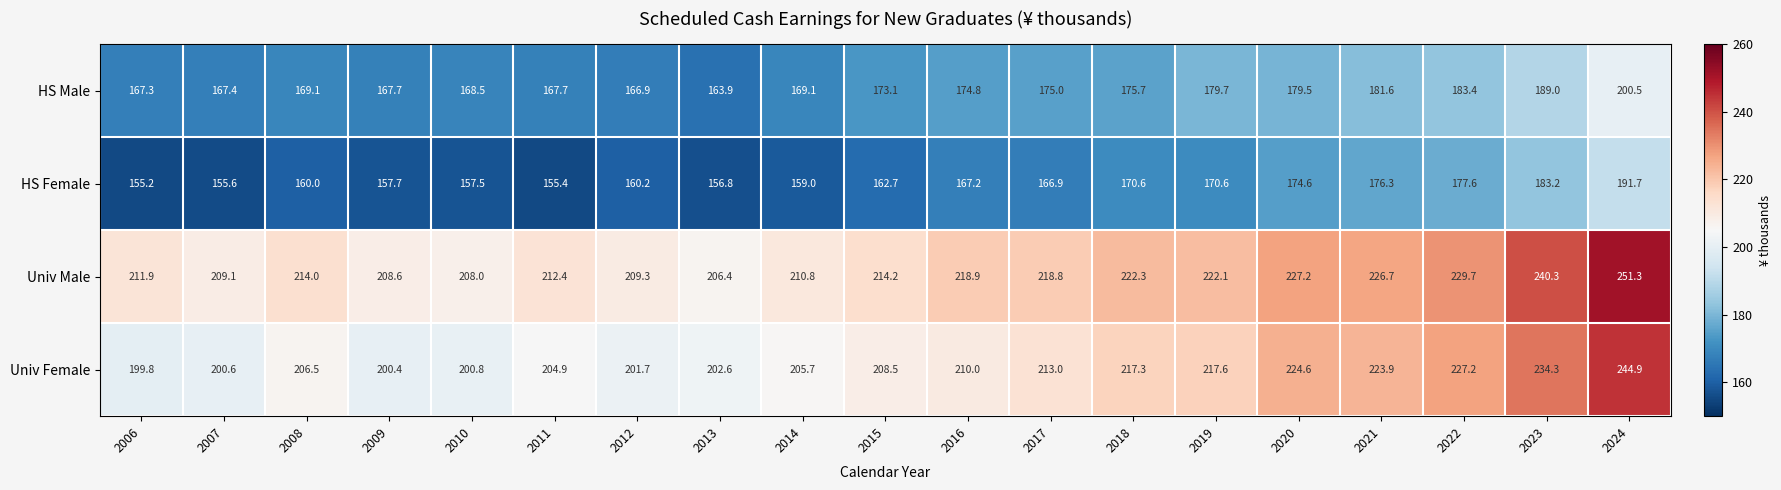

Which label corresponds to the largest value in the chart?

2024